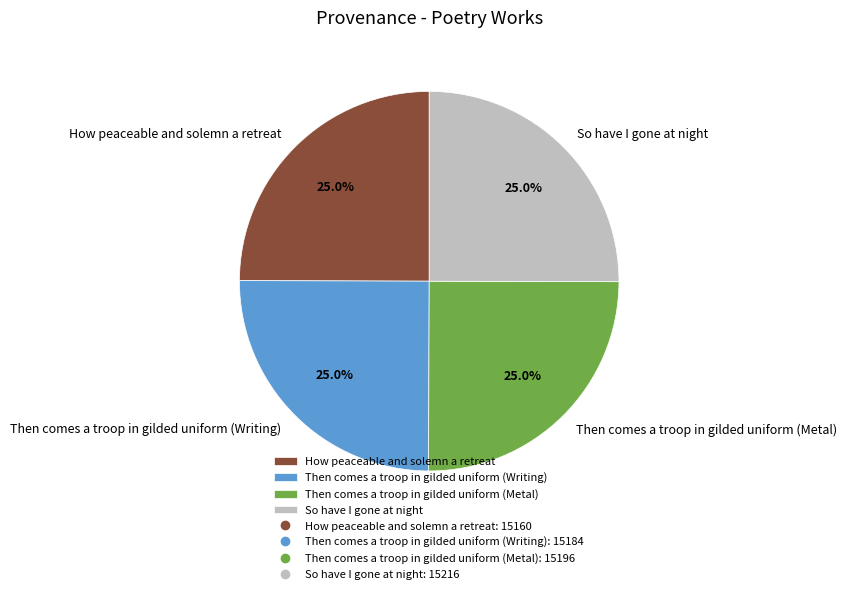

Does So have I gone at night account for over 50% of the chart?

No